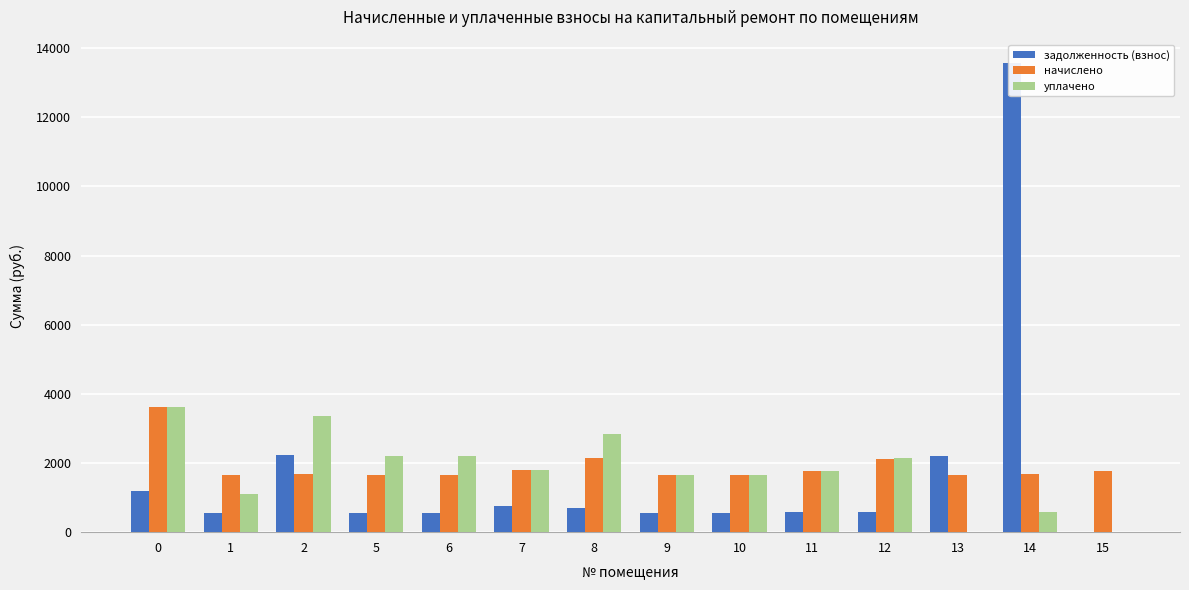

How many bars are there in total?

42